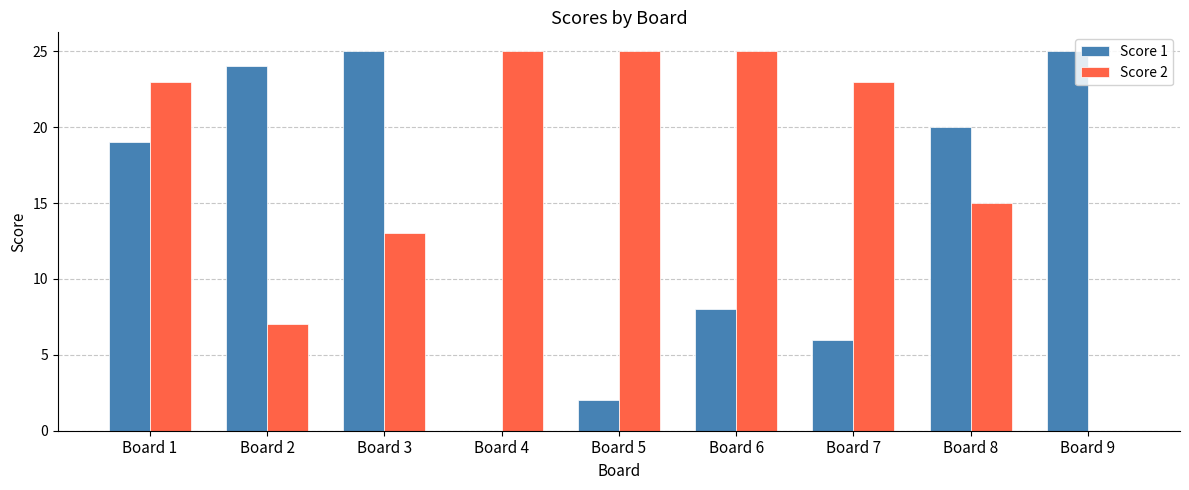

Reading right to left, extract all data points from this chart.

Score 1: 25	20	6	8	2	0	25	24	19
Score 2: 0	15	23	25	25	25	13	7	23